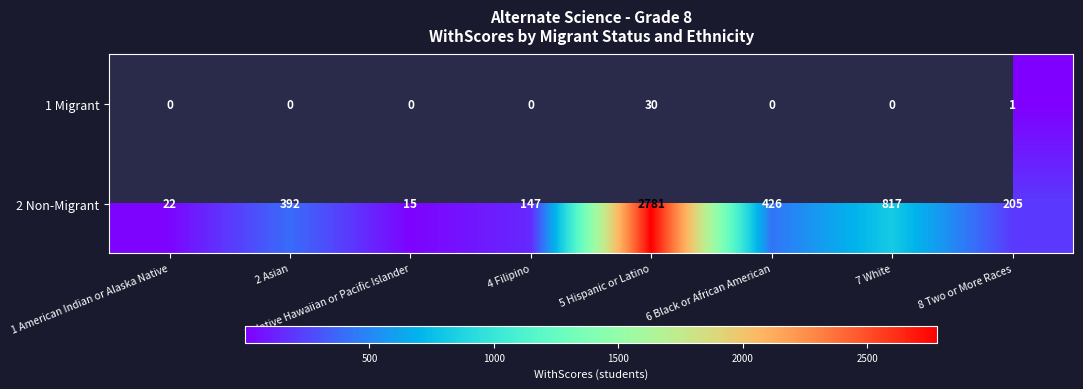

What is the maximum value for 2 Non-Migrant?

2781